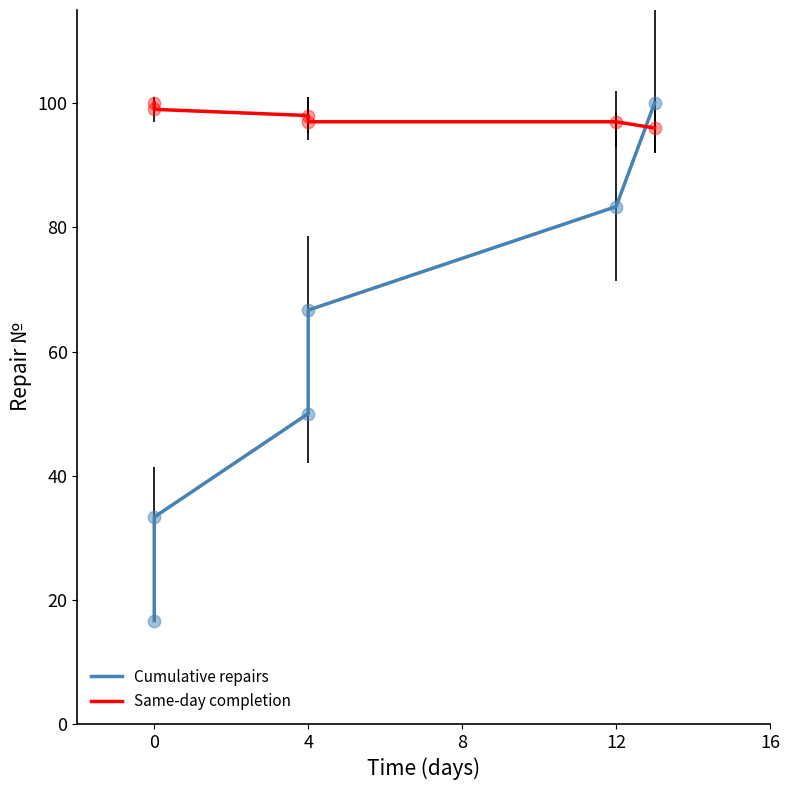

Which series has the largest total across all categories?

Same-day completion